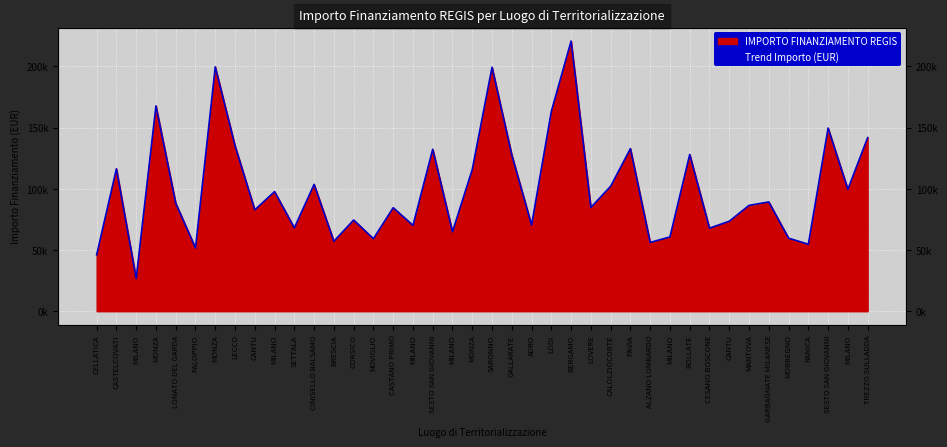

Which has a higher value, SESTO SAN GIOVANNI or CELLATICA?

SESTO SAN GIOVANNI